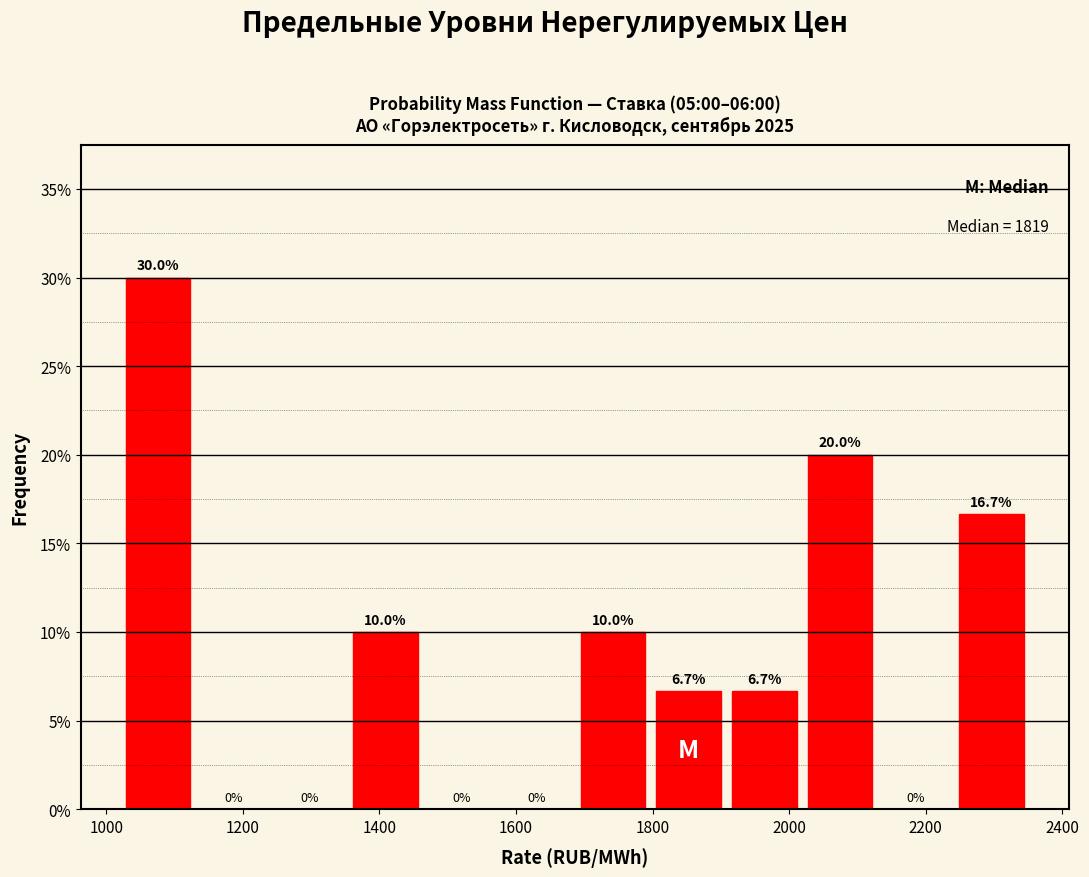

Reading left to right, transcribe this chart: for each bar, give the range it covers on the x-axis and its height. The bar edges are not printed on the chart, so give them approximately, as read against the axis.

1020 to 1140: 30.0
1140 to 1240: 0.0
1240 to 1360: 0.0
1360 to 1460: 10.0
1460 to 1580: 0.0
1580 to 1680: 0.0
1680 to 1800: 10.0
1800 to 1900: 6.7
1900 to 2020: 6.7
2020 to 2140: 20.0
2140 to 2240: 0.0
2240 to 2360: 16.7